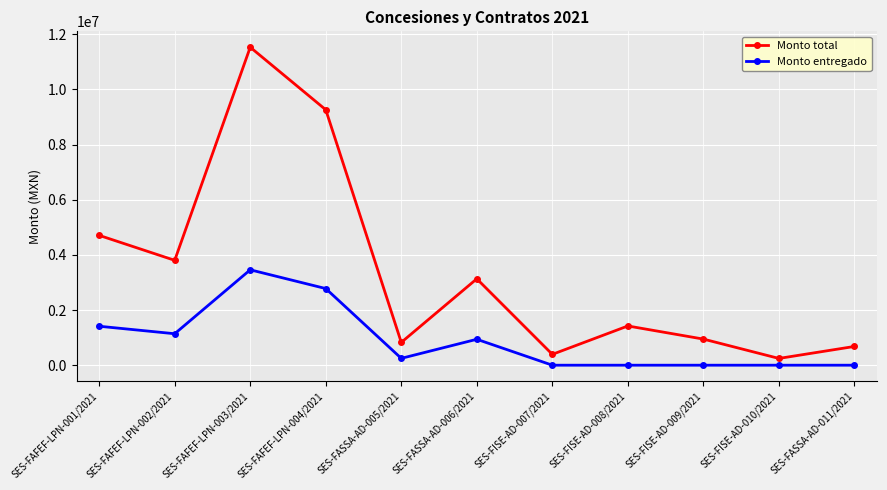

True or false: Monto entregado and Monto total intersect in this chart.

False